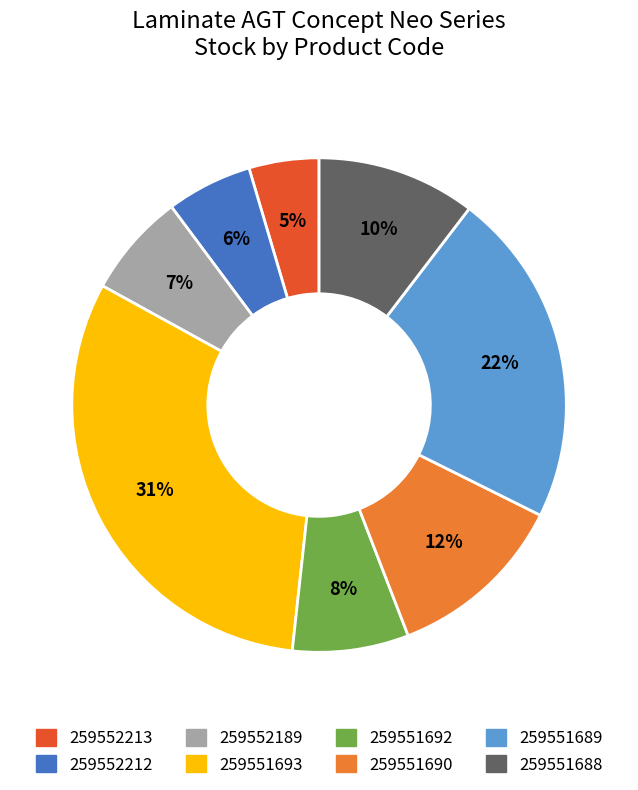

Which has a higher value, 259551689 or 259551690?

259551689